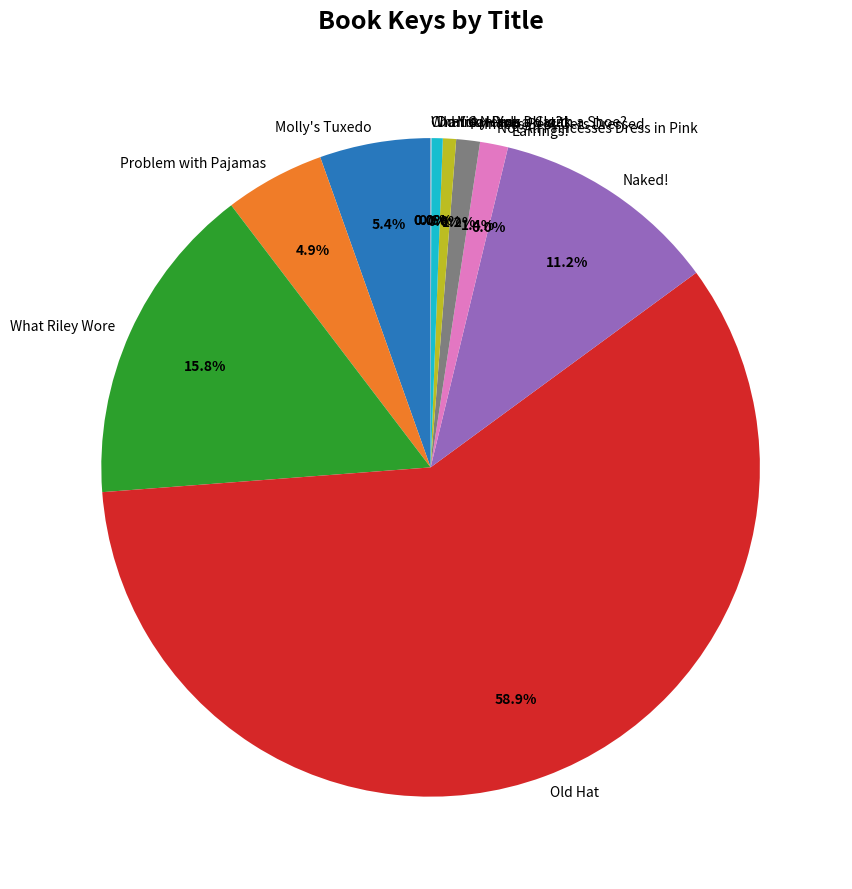

Does any single category account for the majority?

Yes